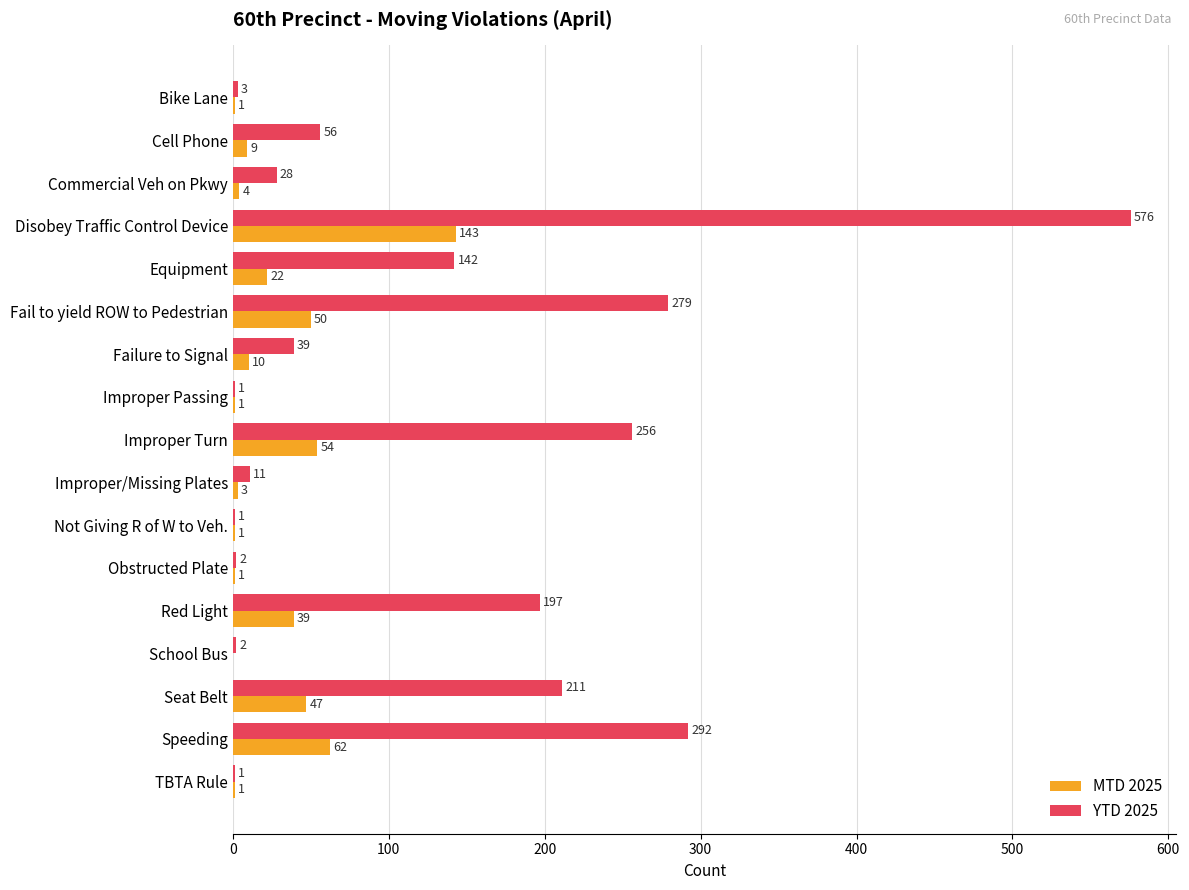

The value of YTD 2025 at Cell Phone is 22. True or false?

False